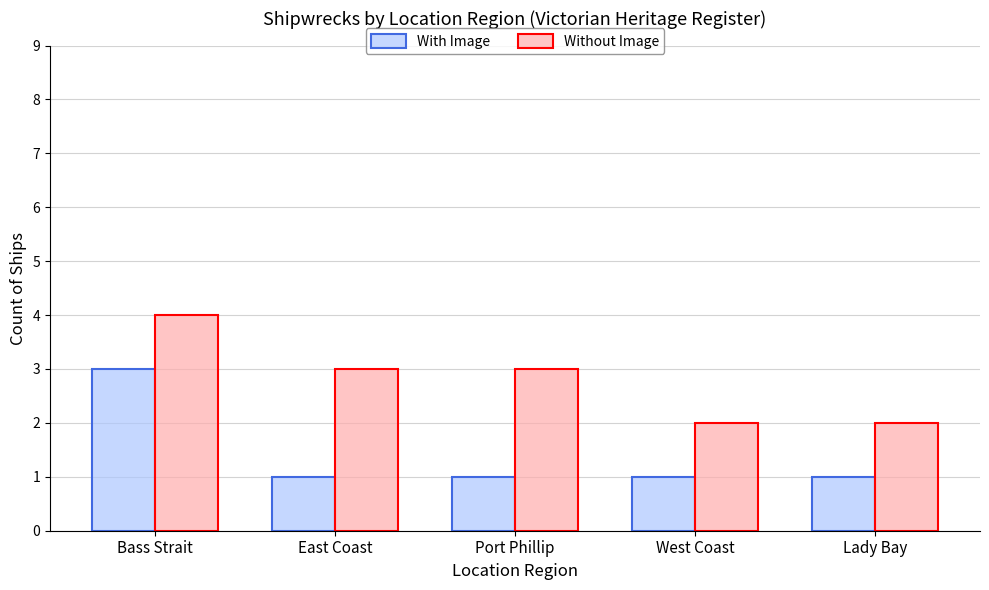

What is the sum of all Without Image values?

14